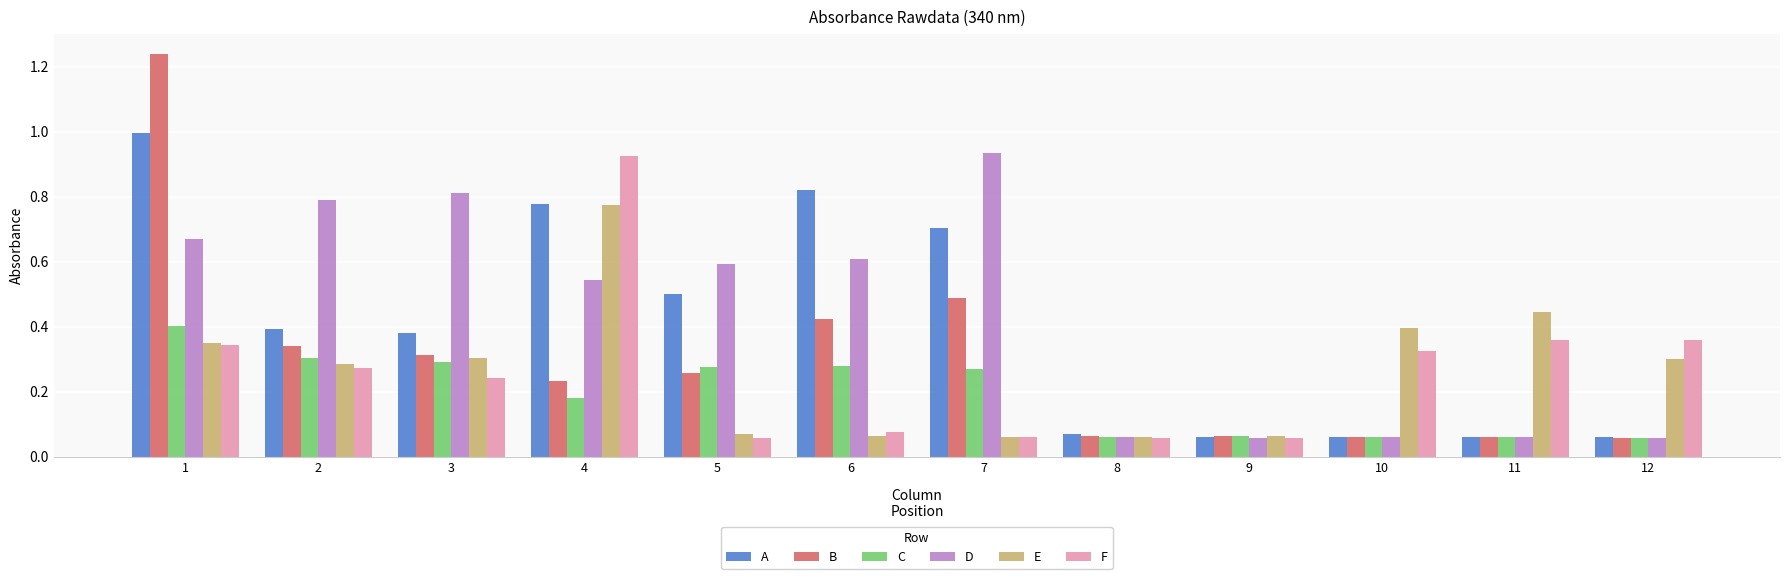

Which series has the widest spread of values?

B